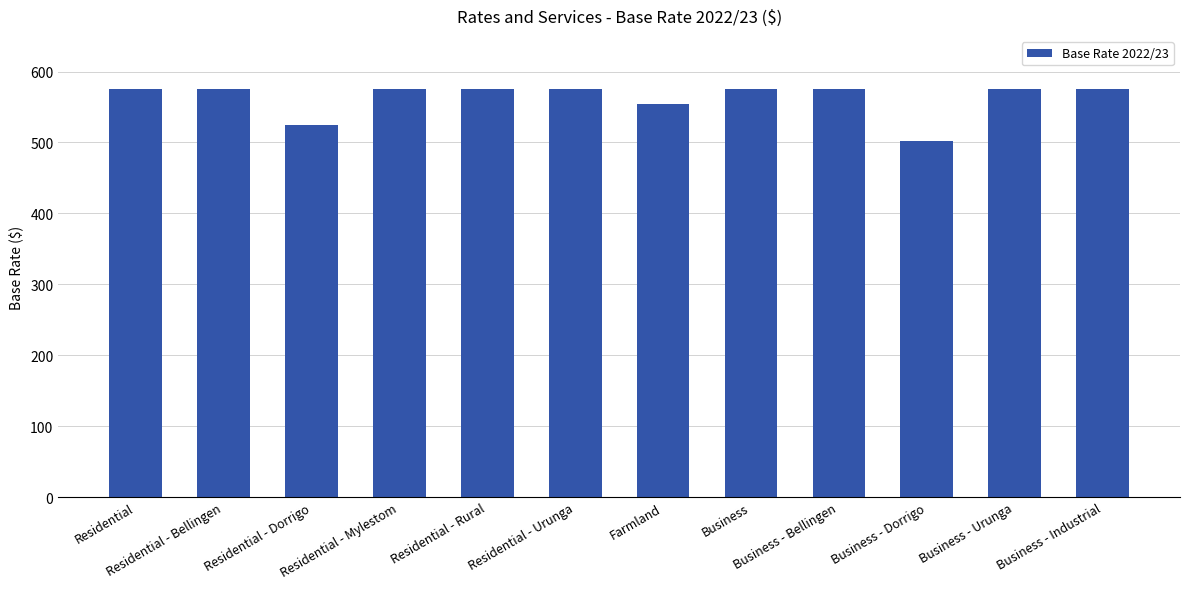

At which category does the chart reach its minimum across all series?

Business - Dorrigo